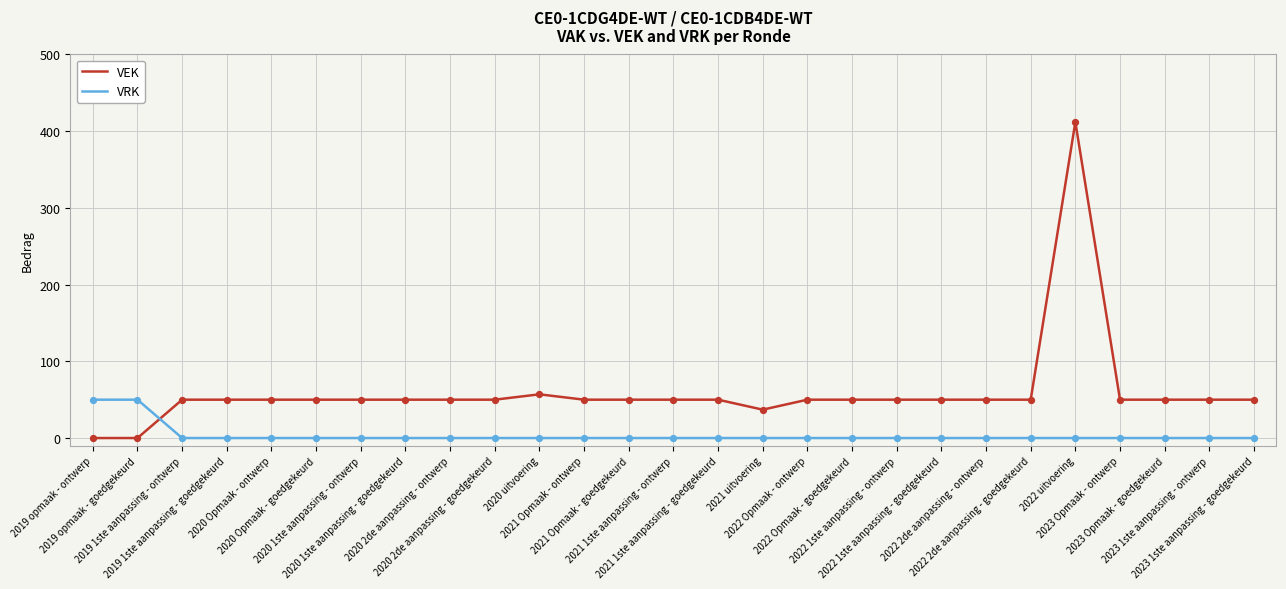

Which series has the largest total across all categories?

VEK